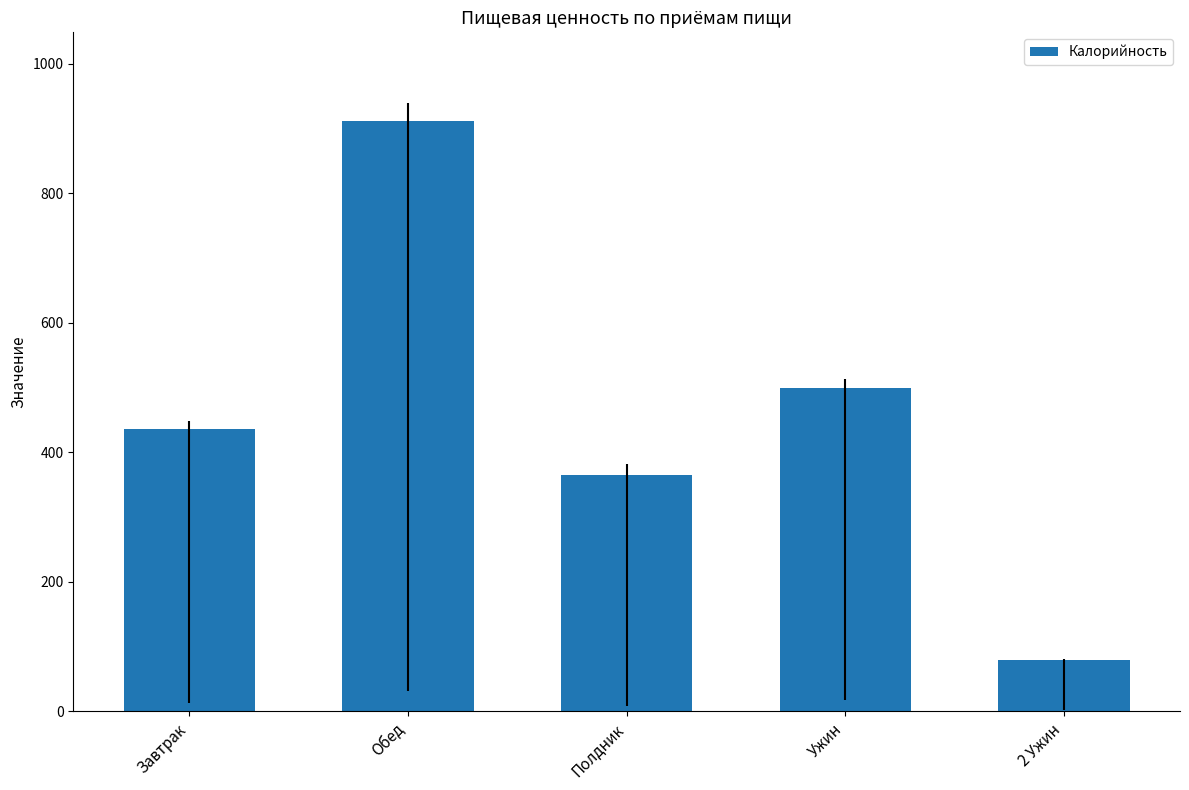

Are the bars grouped side by side (vs. stacked)?

No